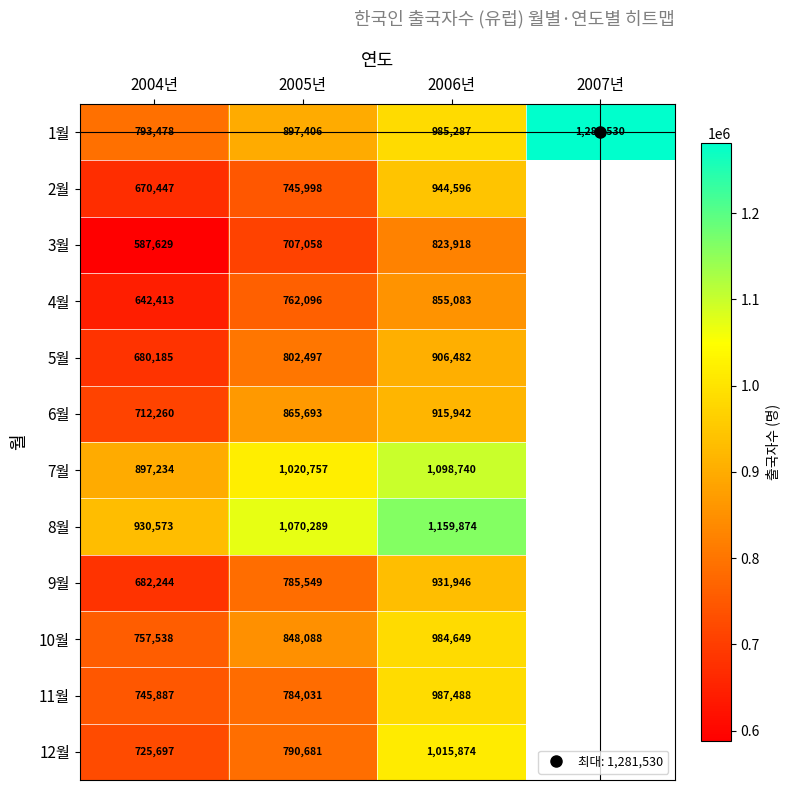

What is the total value across all series at 2004년?

8825585.0